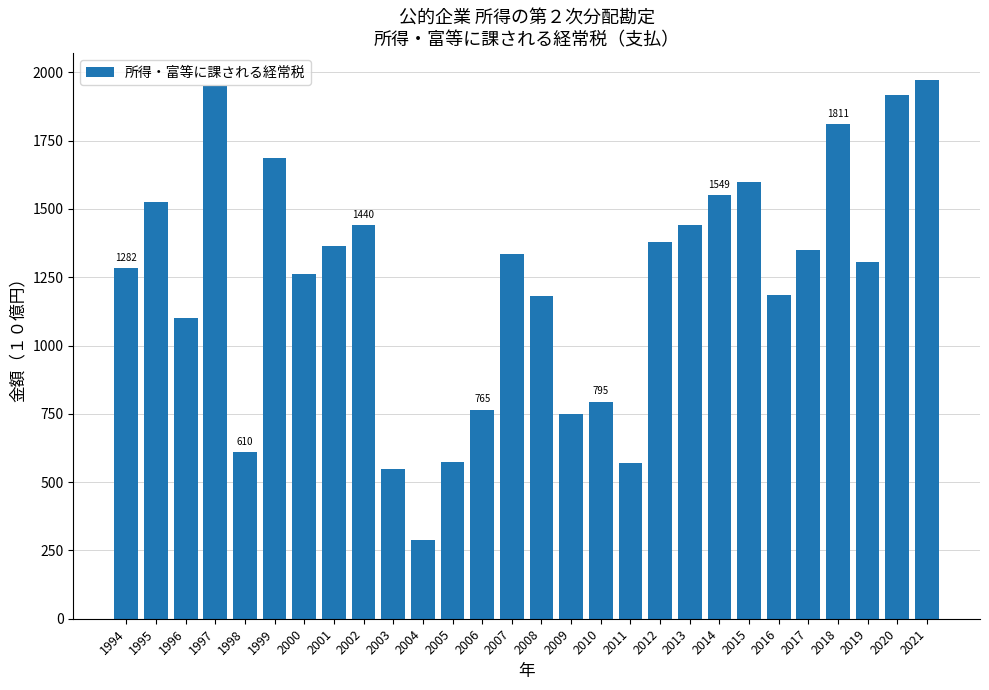

What is the smallest value displayed?

287.6